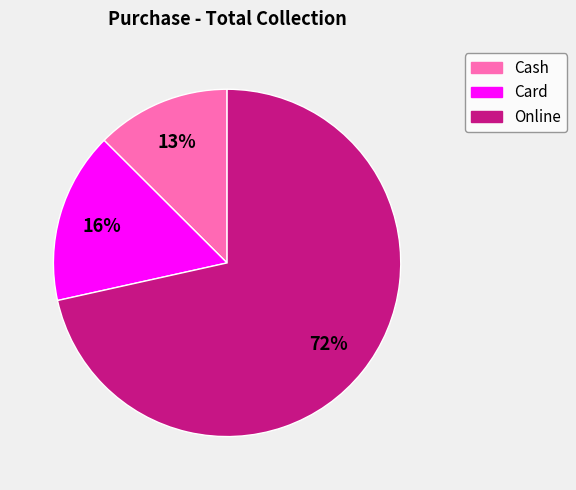

Is there any slice that represents more than half of the pie?

Yes